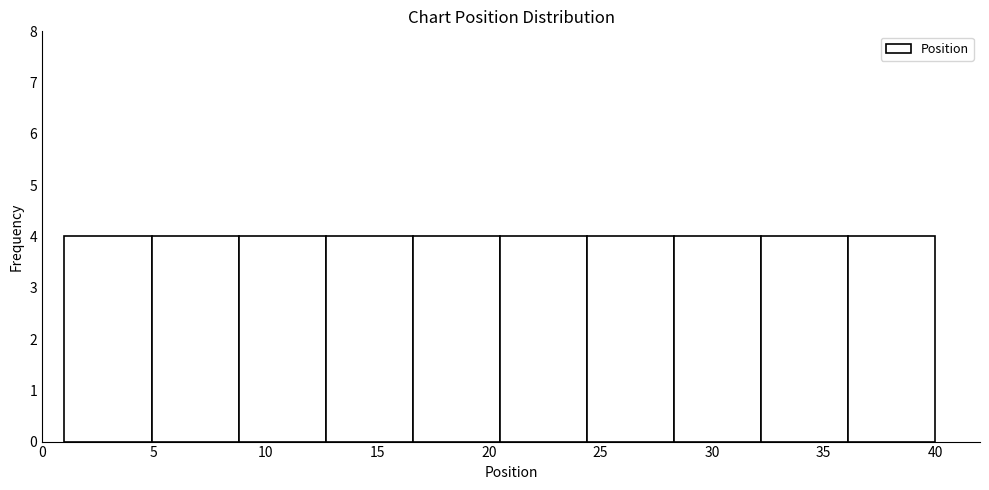

Reading left to right, transcribe this chart: for each bar, give the range it covers on the x-axis and its height. Neither the bar edges nor the heights are printed on the chart, so give them approximately, as read against the axes.

1.0 to 4.9: 4
4.9 to 8.8: 4
8.8 to 12.7: 4
12.7 to 16.6: 4
16.6 to 20.5: 4
20.5 to 24.4: 4
24.4 to 28.3: 4
28.3 to 32.2: 4
32.2 to 36.1: 4
36.1 to 40.0: 4